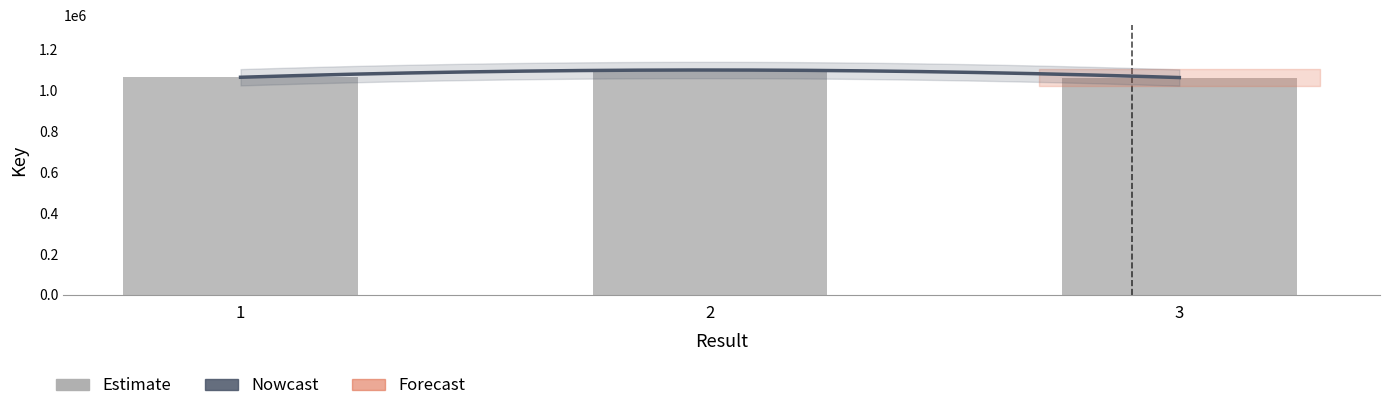

True or false: the data shows 1063740 at 3.

True